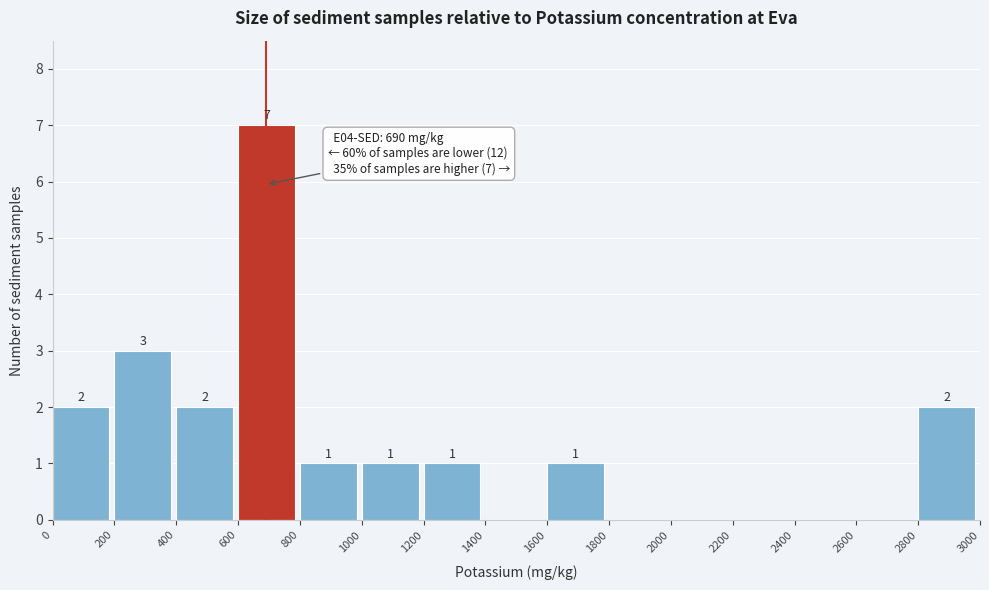

Over which range of the x-axis is the bar tallest?

600 to 800